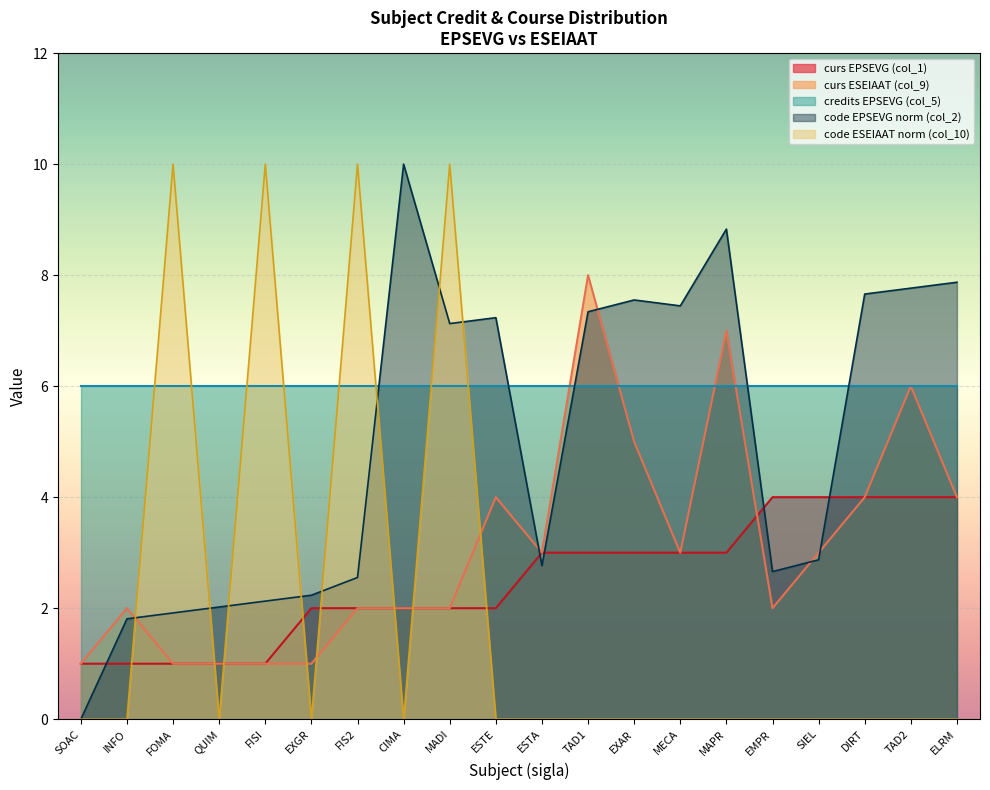

Where do col_10 (ESEIAAT code) and col_9 (curs ESEIAAT) first cross each other?

INFO and FOMA